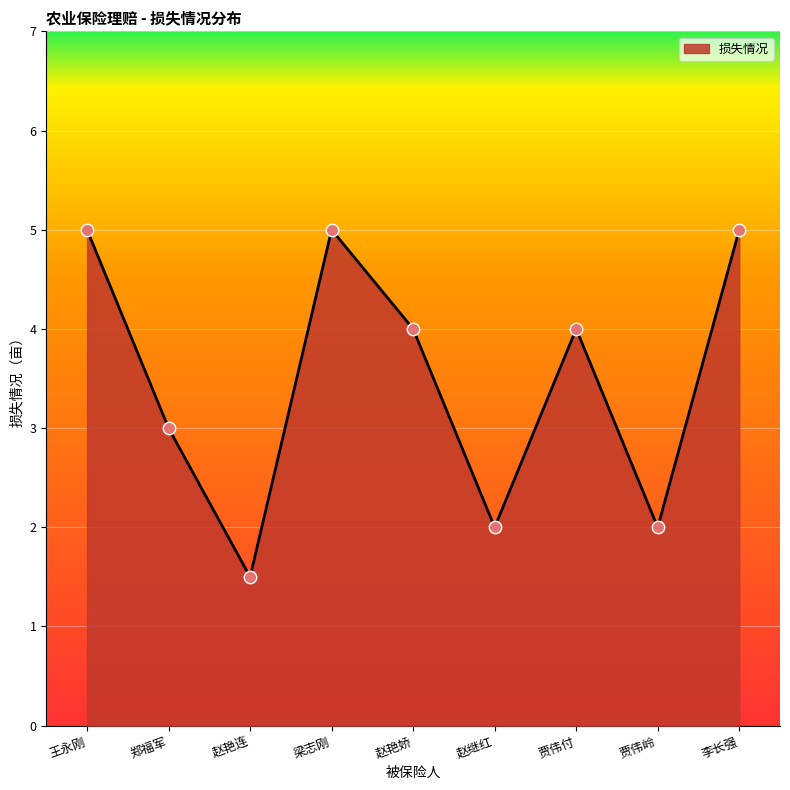

What is the ratio of the value at 郑福军 to the value at 王永刚?

0.6